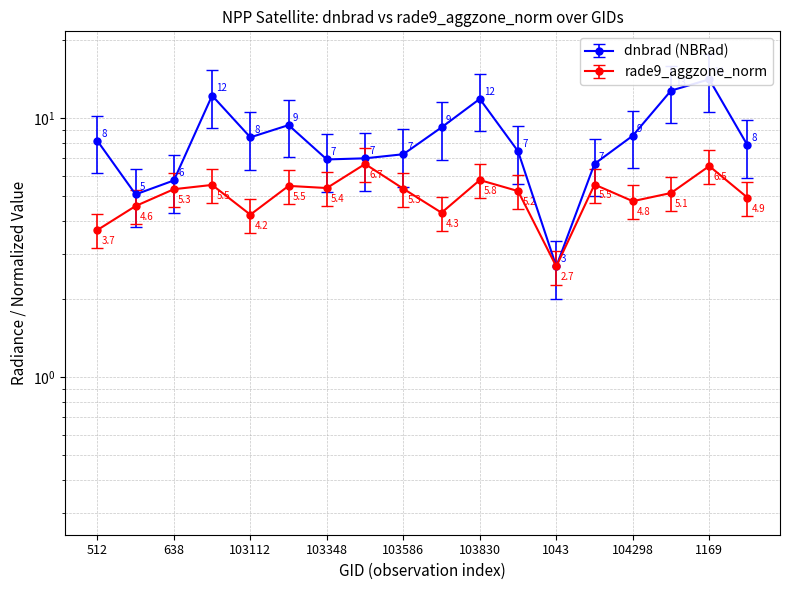

What is the difference between the second highest and second lowest values in the dnbrad series?

7.7